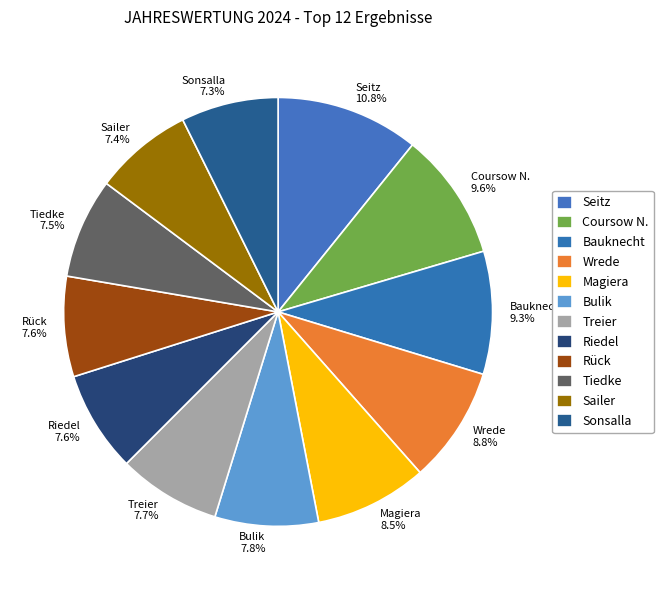

To the nearest percent, what is the difference between the Sonsalla and Bauknecht slice percentages?

2%